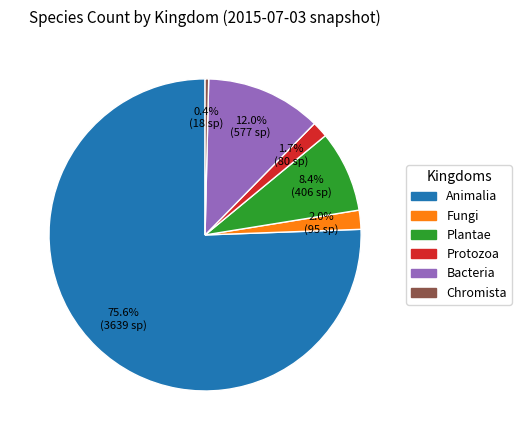

Is there a majority slice in this chart?

Yes